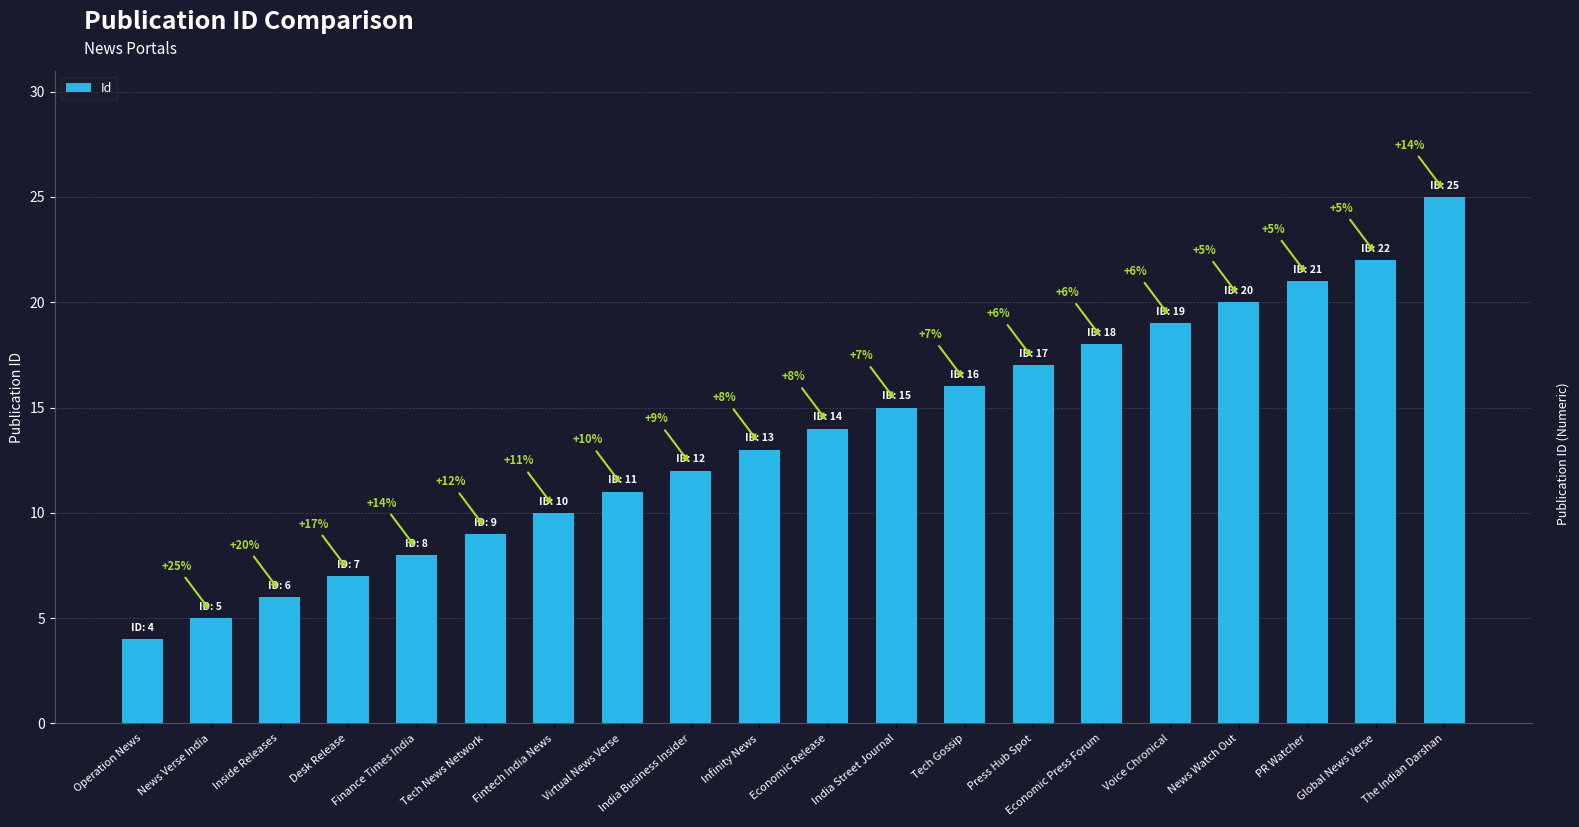

The chart shows a value of 13 at Infinity News. True or false?

True